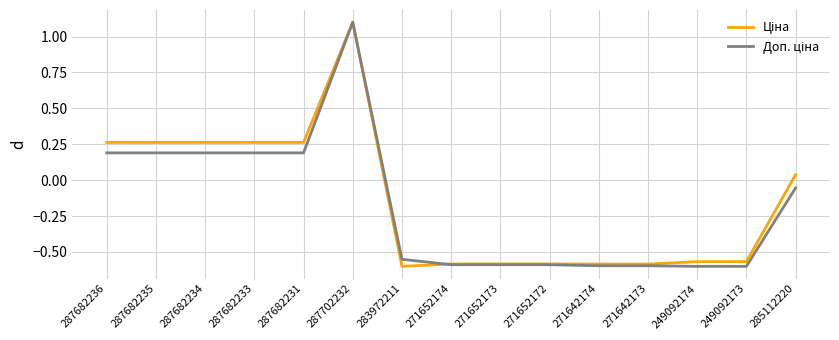

What position from the left is 287682236?

1